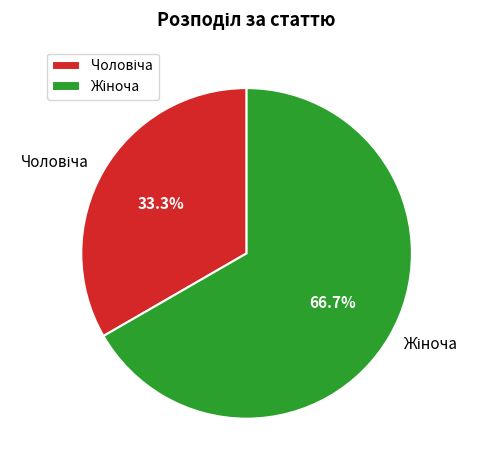

How many slices are in this pie chart?

2